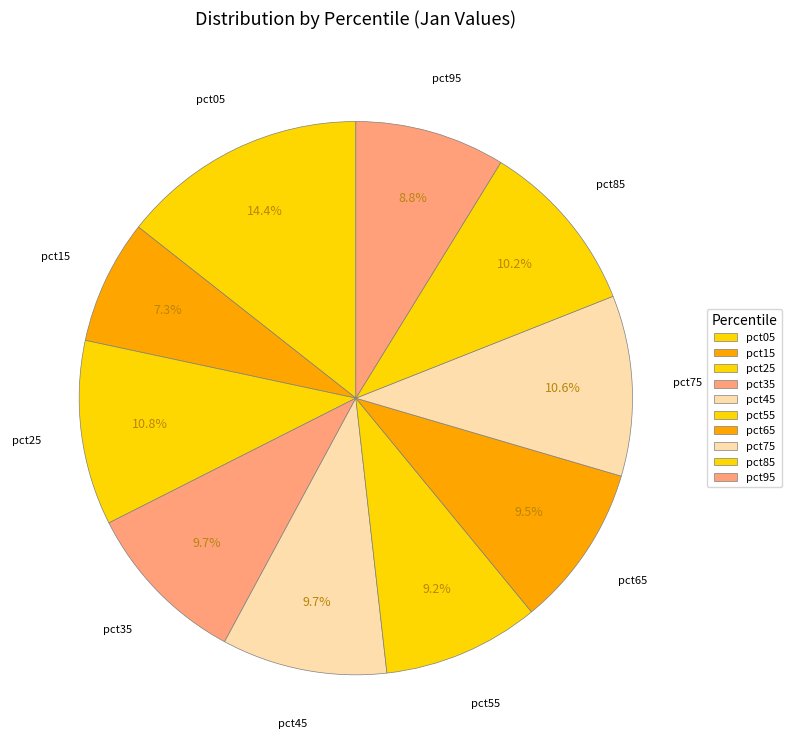

Which has a higher value, pct65 or pct35?

pct35